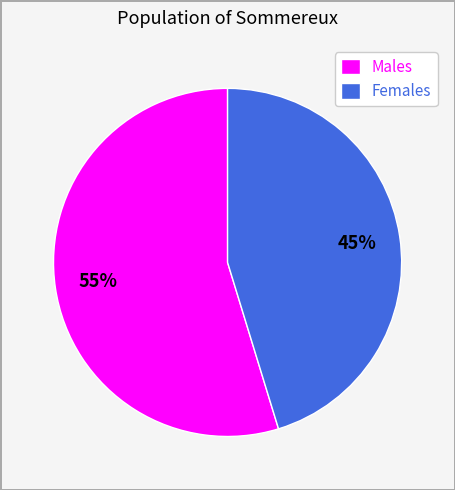

The Males slice represents 42% of the pie. True or false?

False